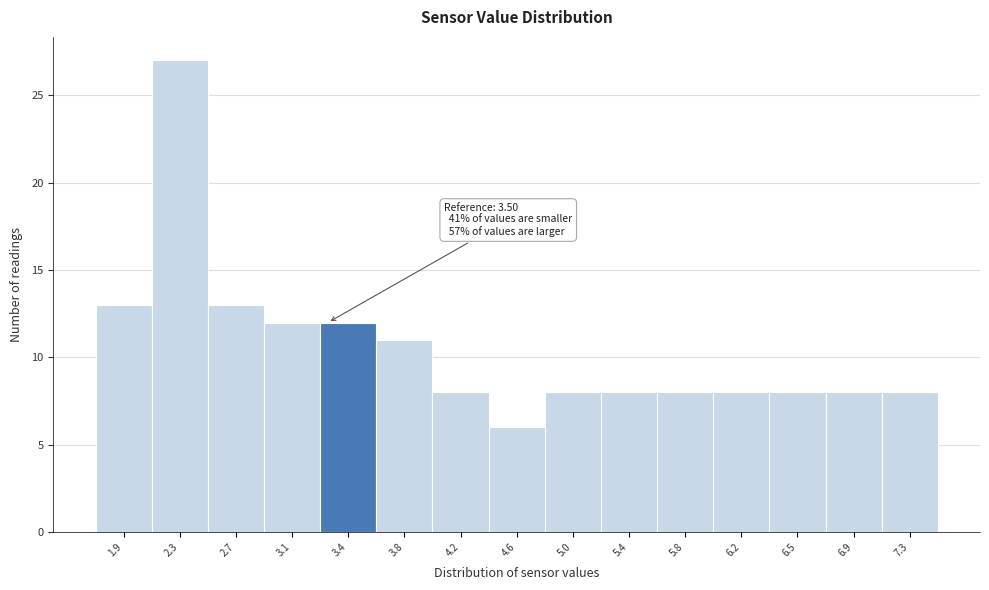

Reading right to left, list all the values displayed in this chart.

8	8	8	8	8	8	8	6	8	11	12	12	13	27	13